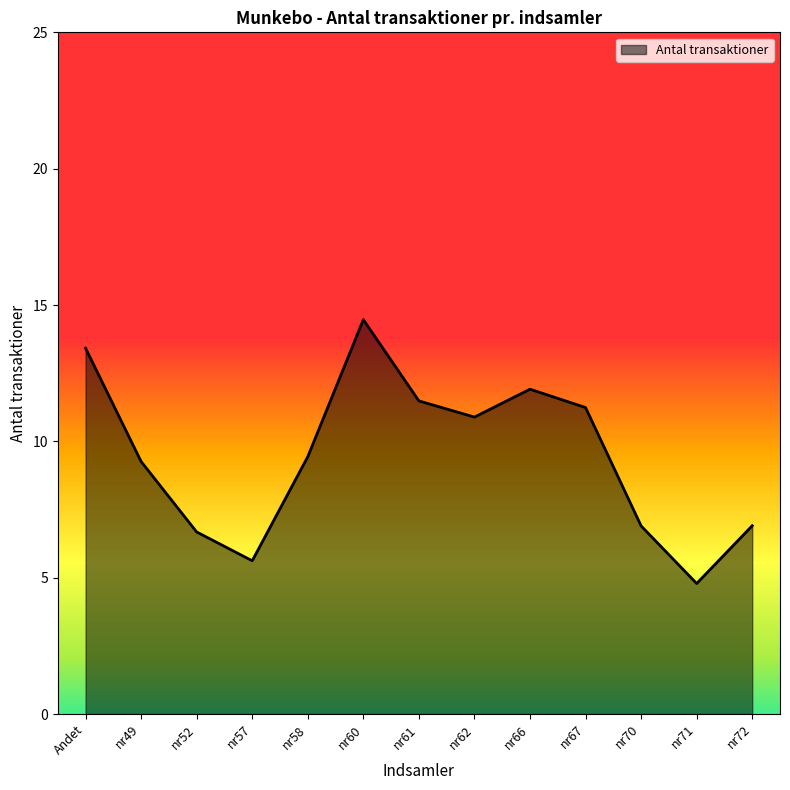

What is the average value?

9.5